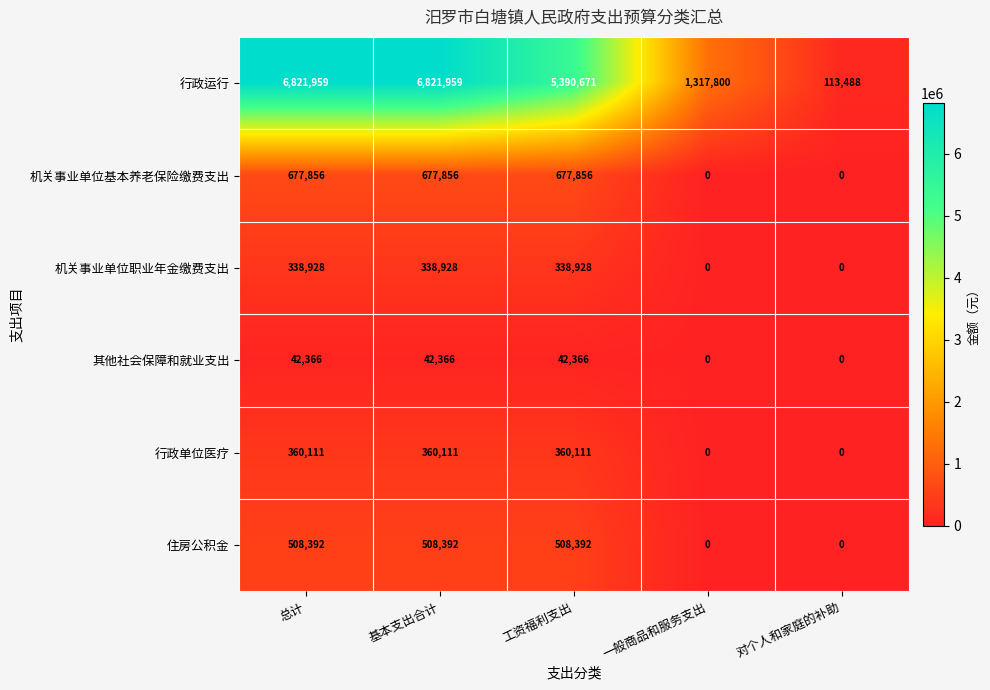

The 行政单位医疗 series shows 360111 at 工资福利支出. True or false?

True